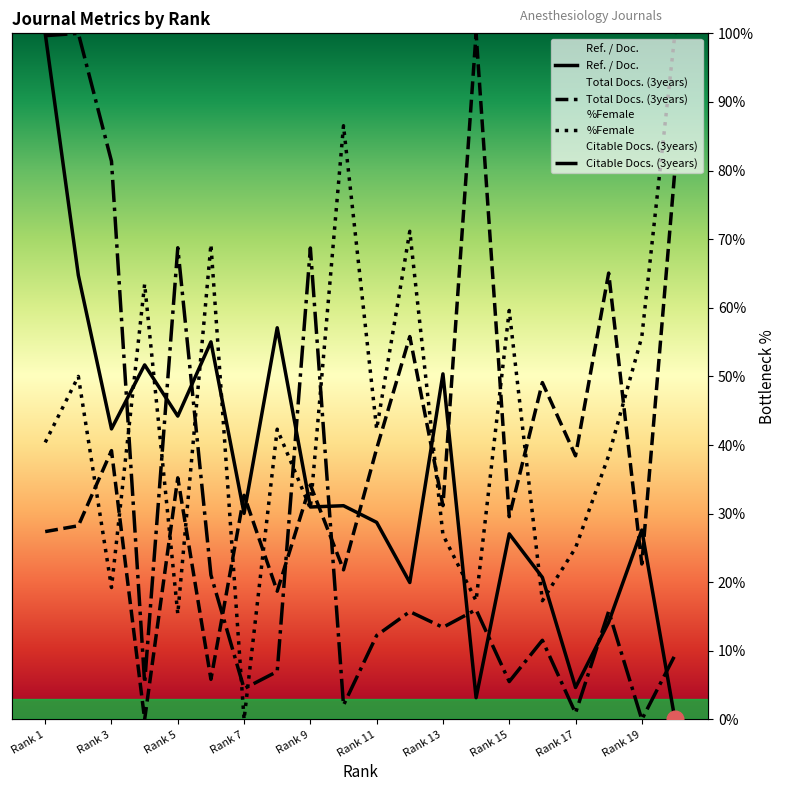

At how many categories does at least one series exceed 51?

15